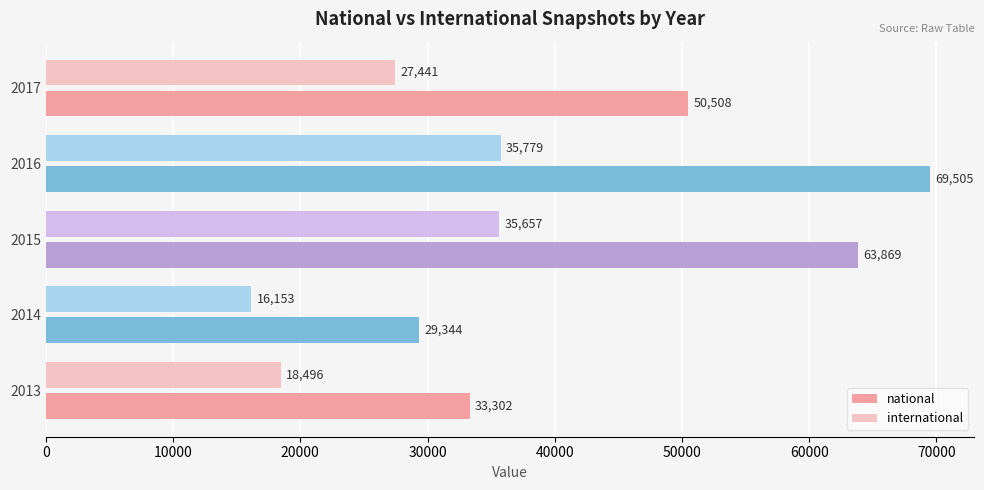

At which label is international closest to 25966?

2017